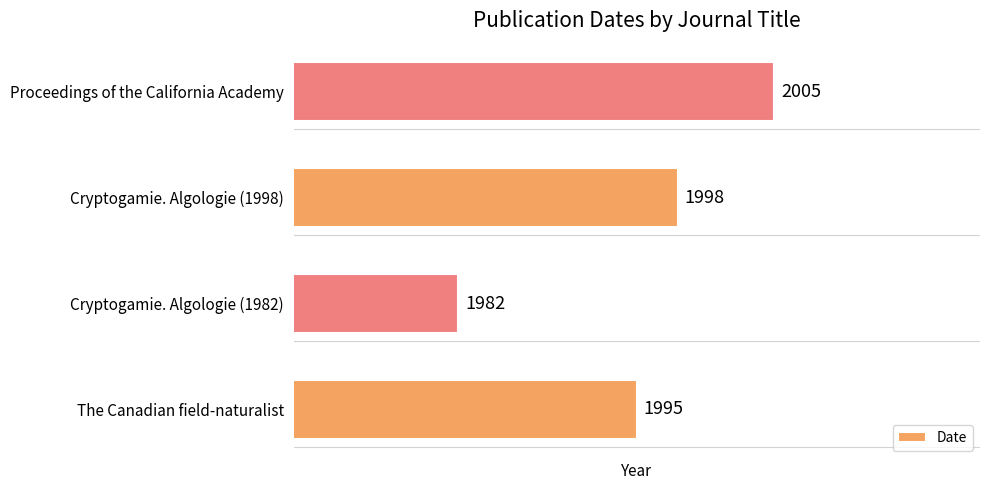

Which label corresponds to the largest value in the chart?

Proceedings of the California Academy